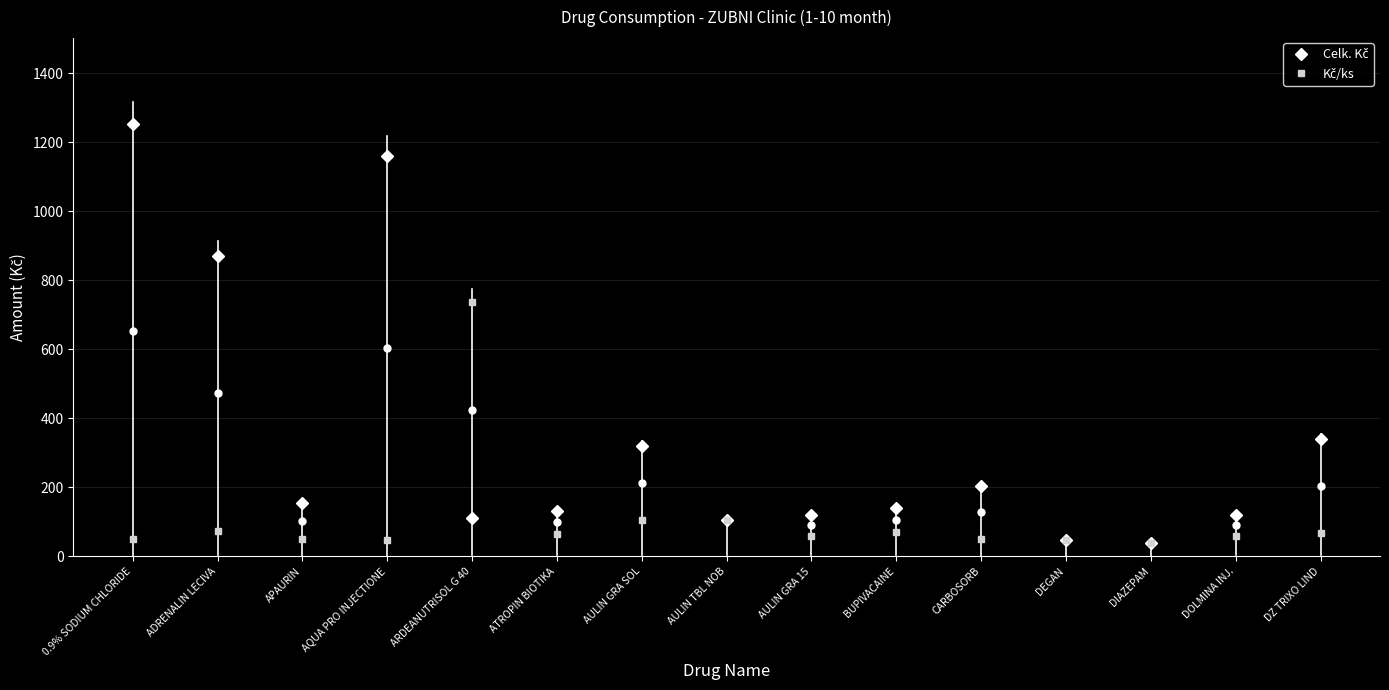

How many lines are shown in the chart?

2